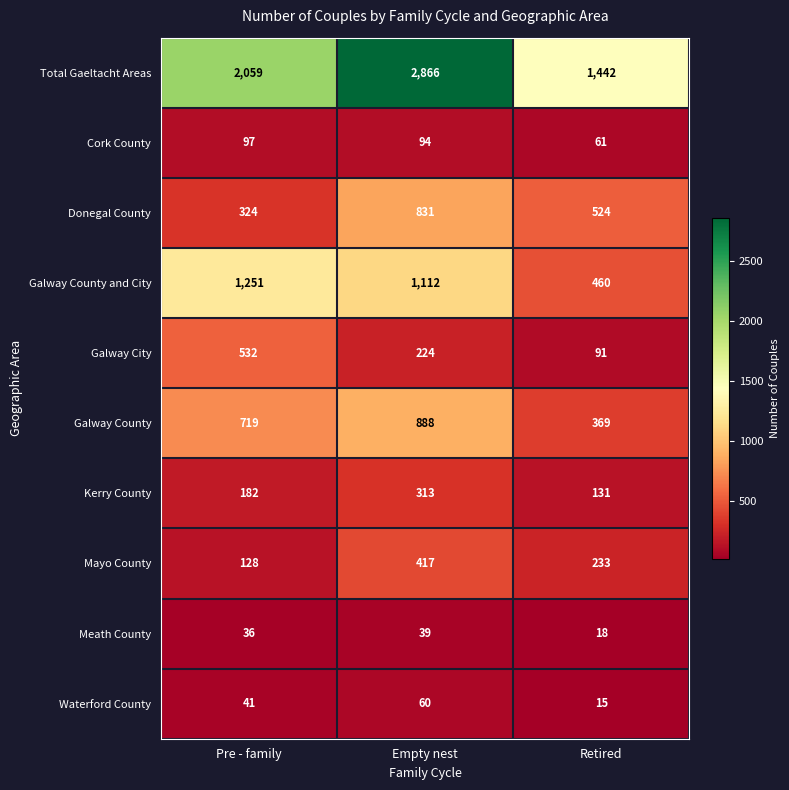

At how many categories does at least one series exceed 1778?

2